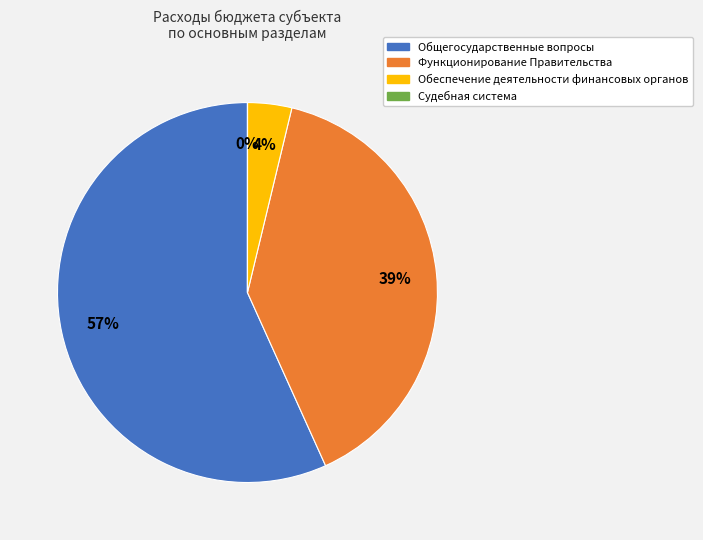

What is the largest slice in the pie chart?

Общегосударственные вопросы